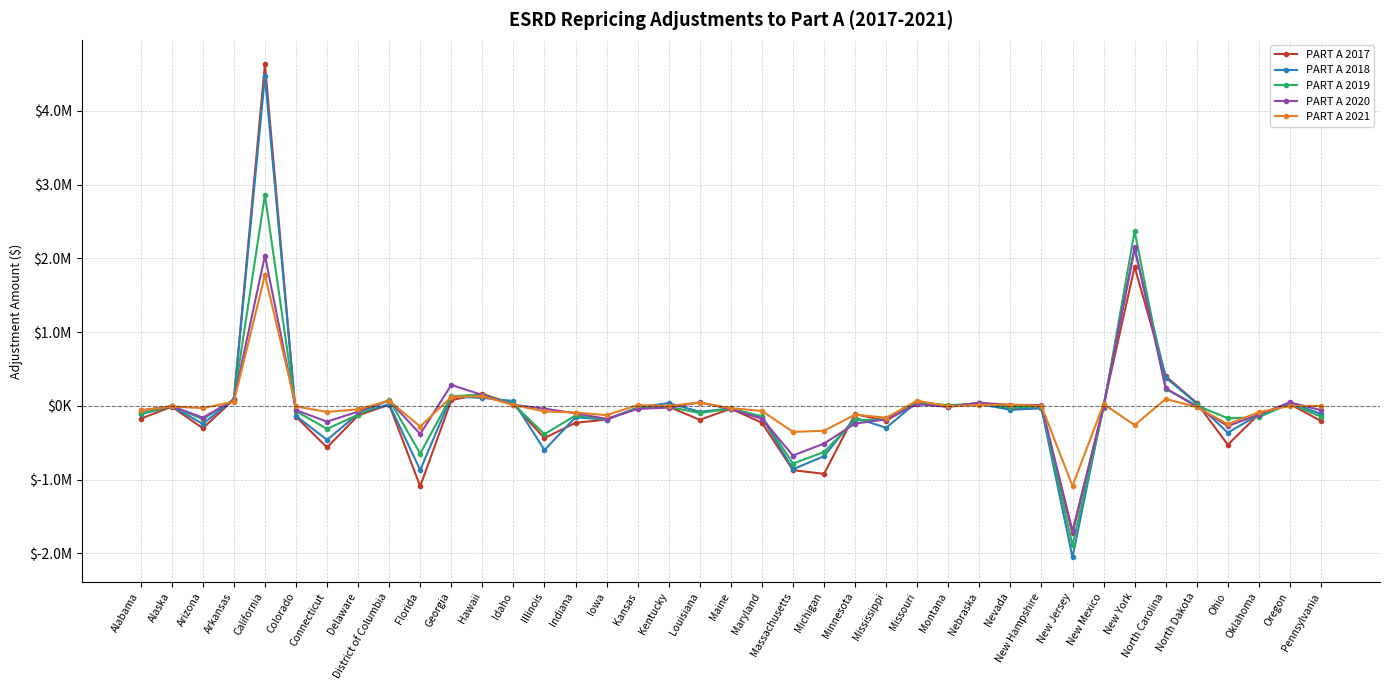

Is this an area chart (filled region under the line)?

No